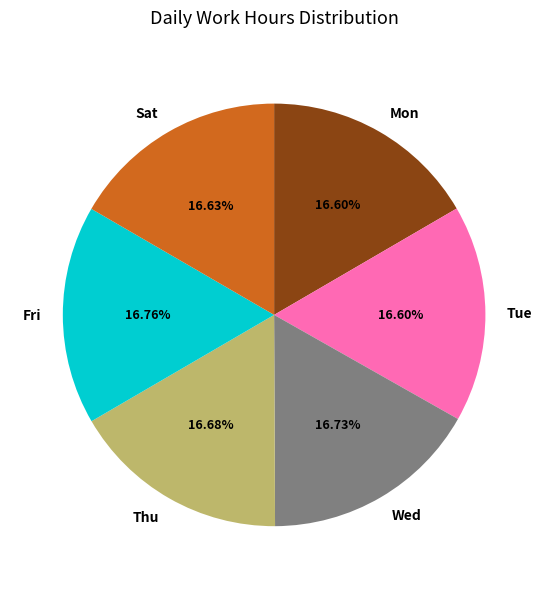

Approximately how many times larger is the value at Sat compared to Tue?

1.0